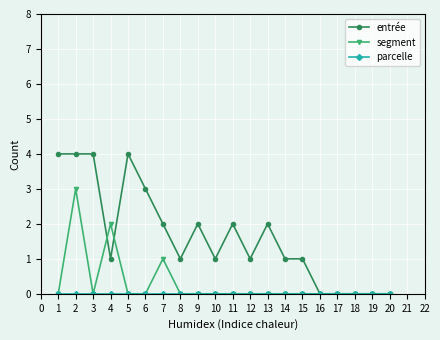

The segment series shows 1 at 11. True or false?

False